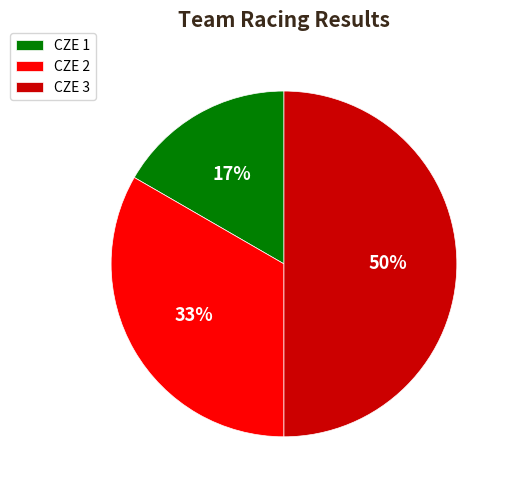

Rank the categories by value from lowest to highest.

CZE 1, CZE 2, CZE 3